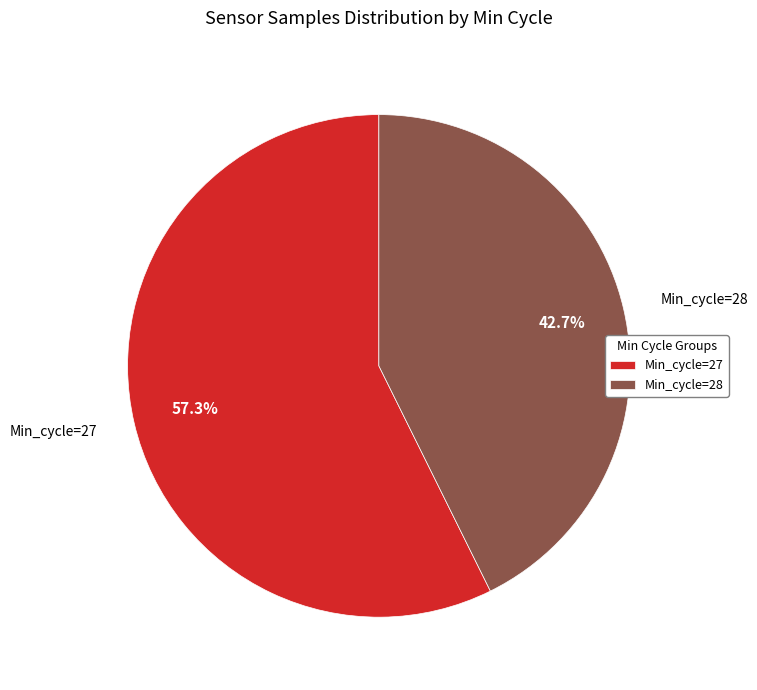

Rank the categories by value from lowest to highest.

Min_cycle=28, Min_cycle=27